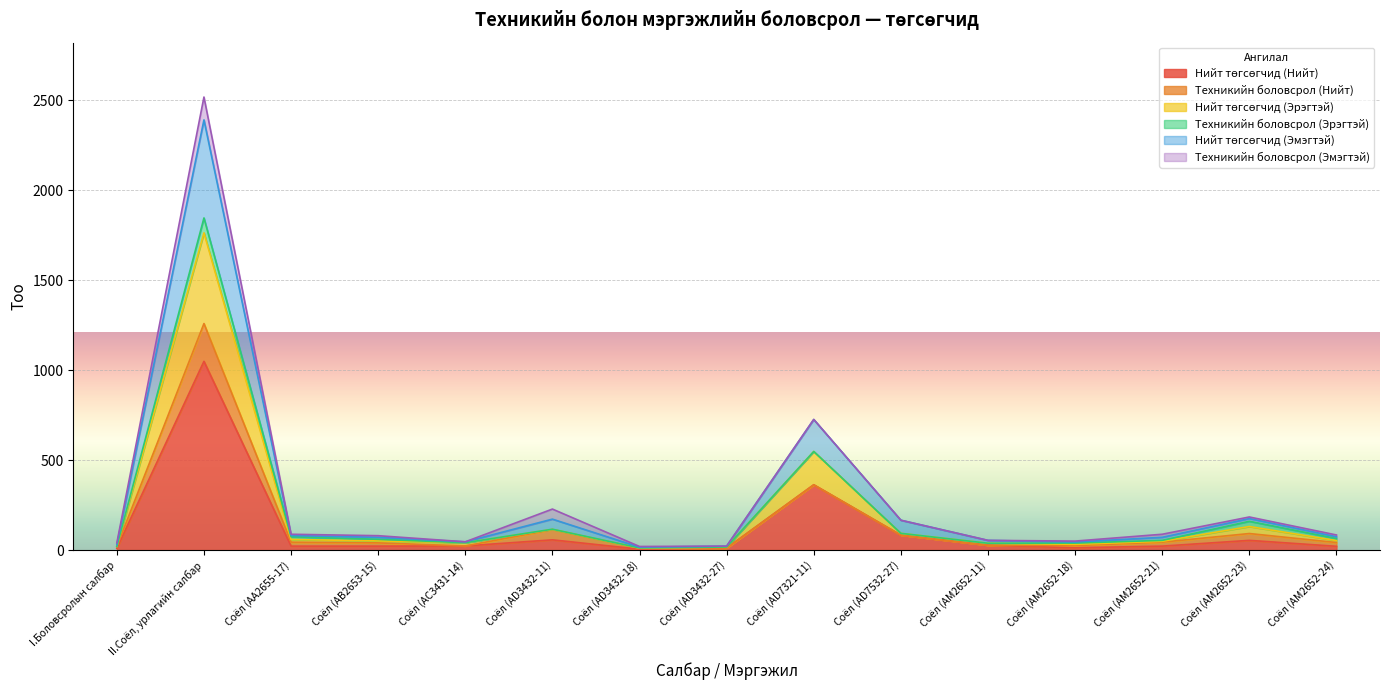

Is the value of Нийт төгсөгчид (Эмэгтэй) at II.Соёл, урлагийн салбар greater than the value of Нийт төгсөгчид (Эрэгтэй) at Соёл (AM2652-11)?

Yes